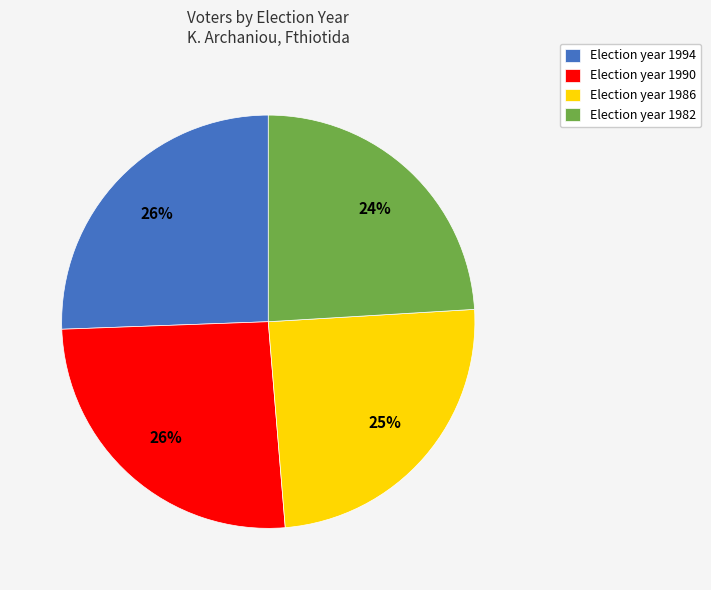

To the nearest percent, what is the combined percentage of Election year 1982 and Election year 1994?

50%